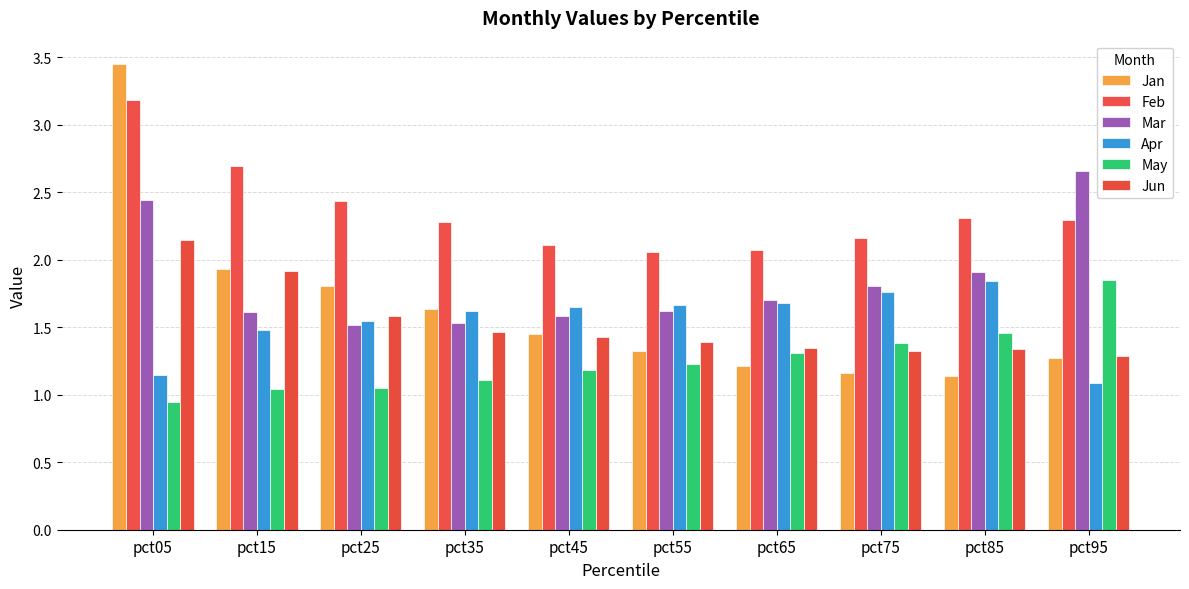

Which category has the lowest value across all series?

pct05